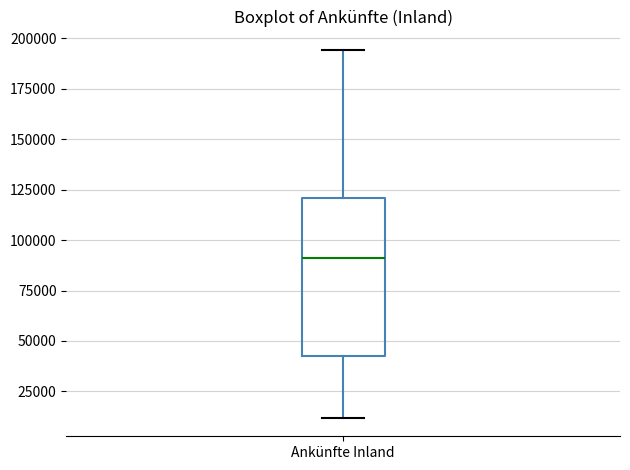

Where does the upper whisker of the box for Ankünfte Inland end on the y-axis? The values are not printed on the chart, so give them approximately, as read against the axis.

195000